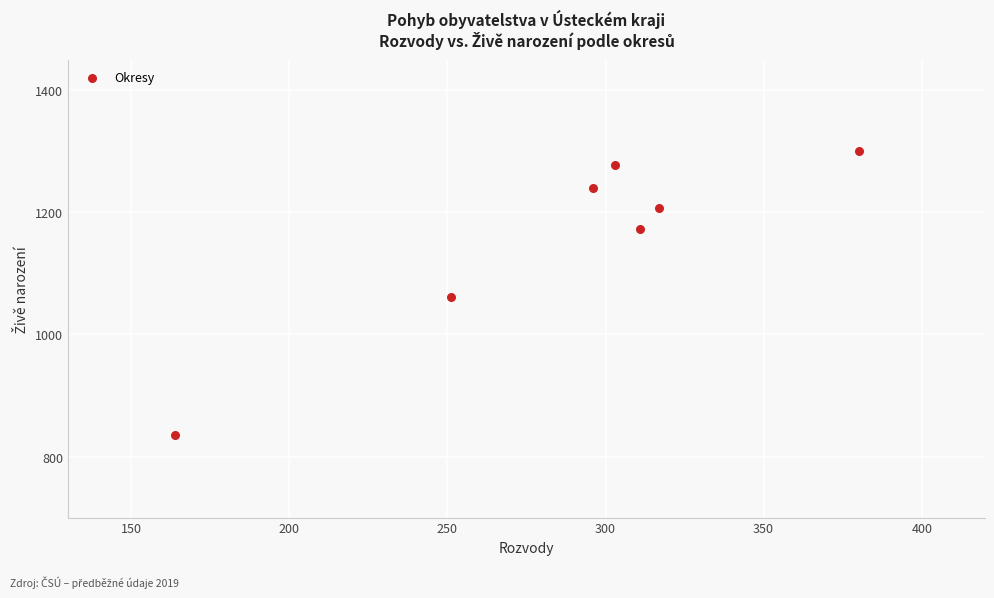

What is the range of X values (max minus min)?

216